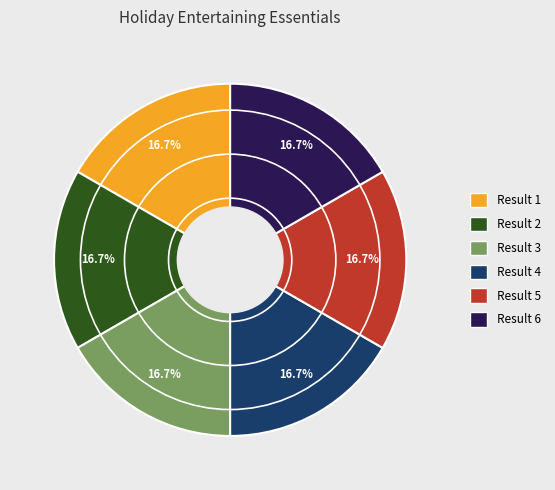

Does any single category account for the majority?

No